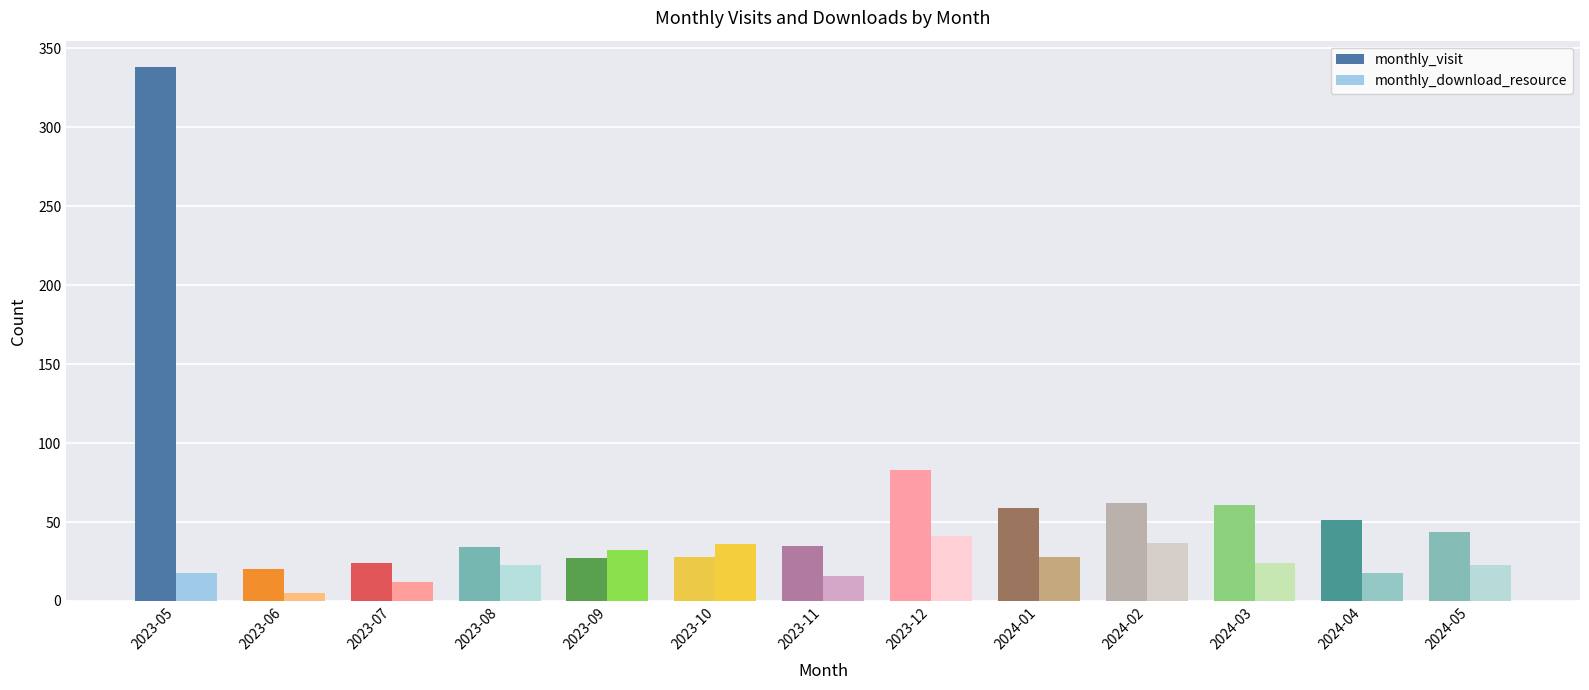

The monthly_download_resource series shows 36 at 2023-10. True or false?

True